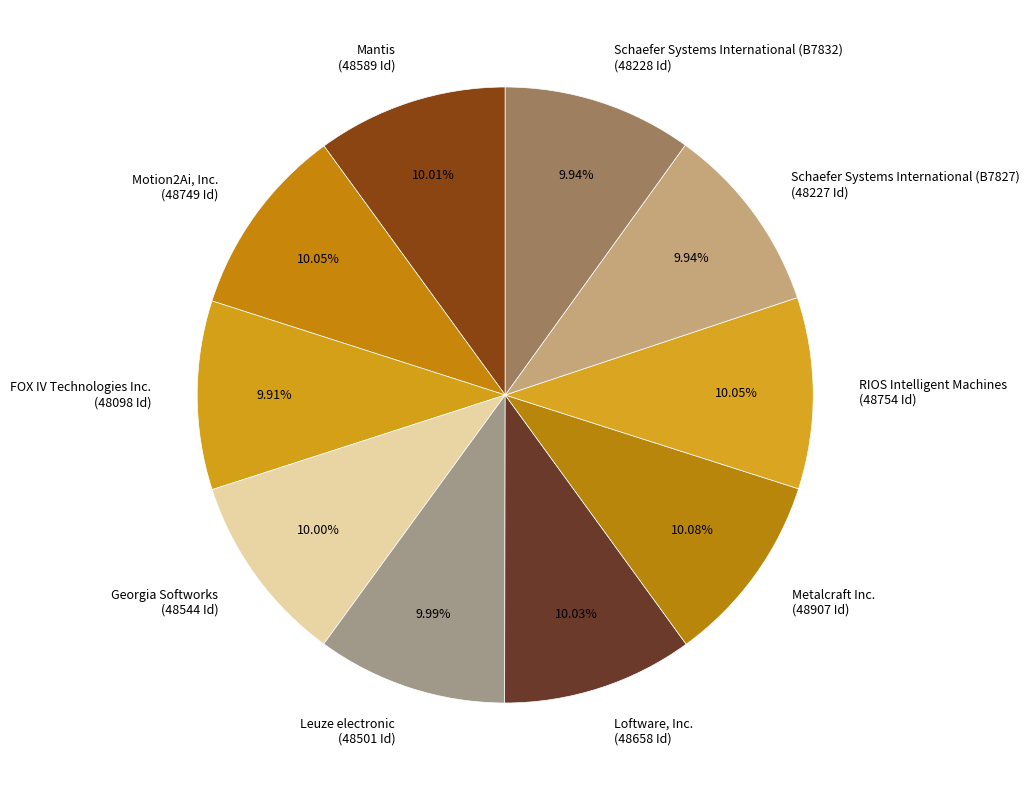

To the nearest percent, what is the average slice percentage?

10%